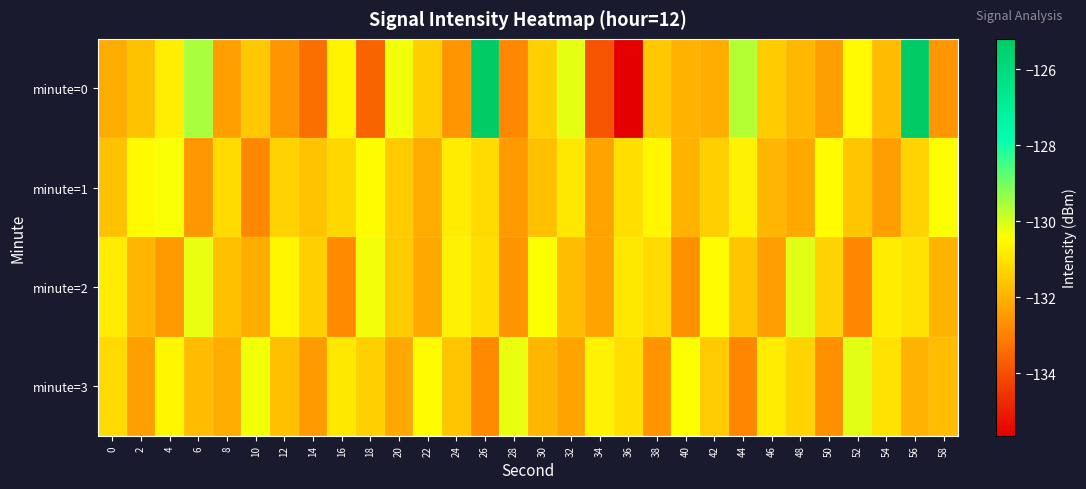

Which series has the widest spread of values?

minute=0